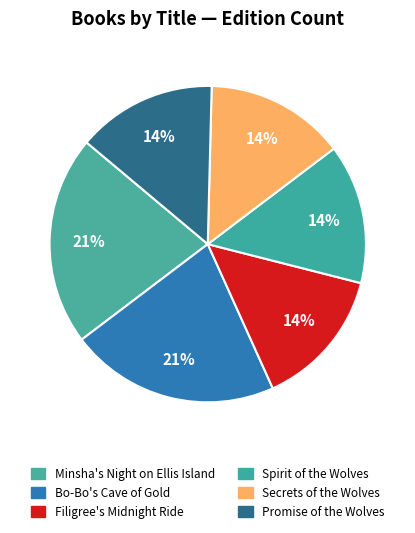

What percentage is the Filigree's Midnight Ride slice, to the nearest percent?

14%